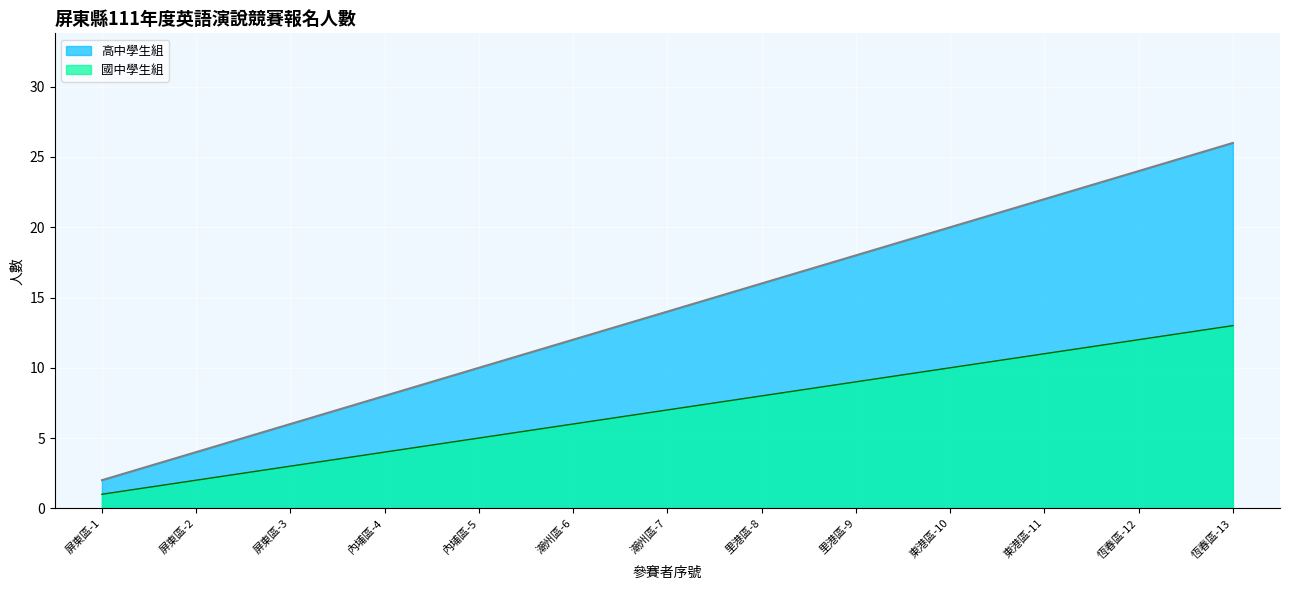

How many series are shown in this chart?

2